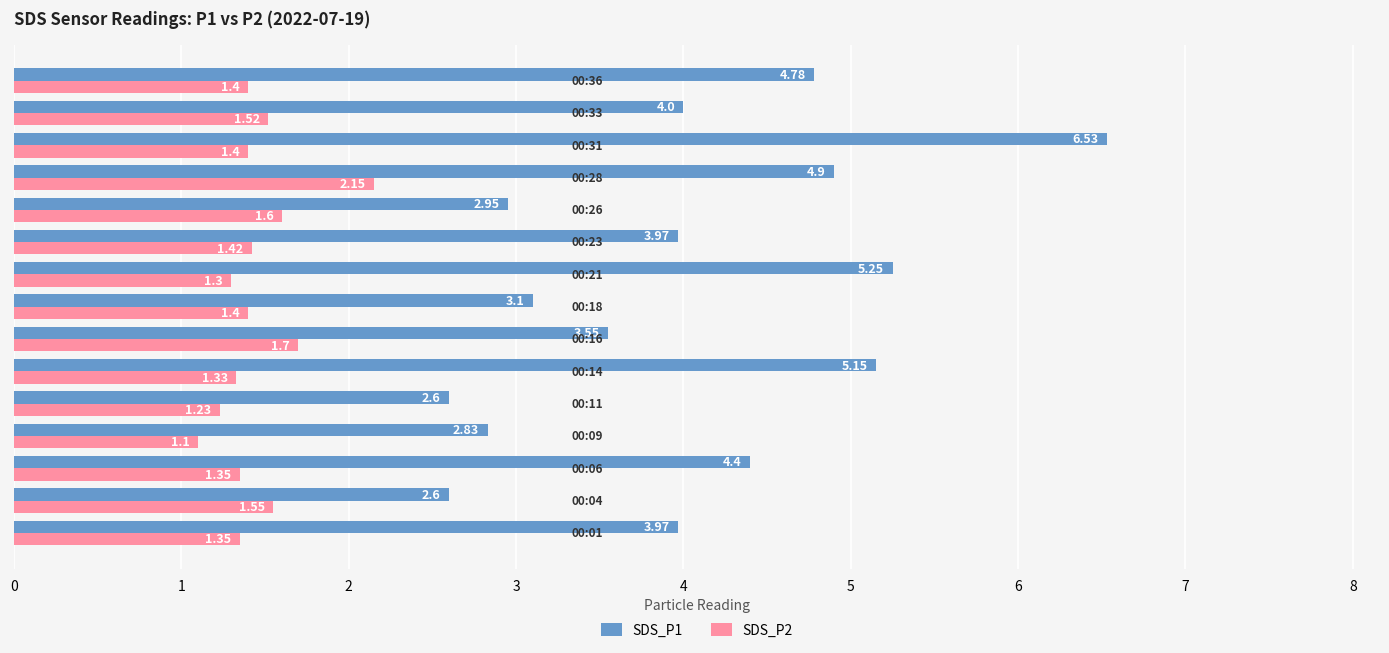

What is the smallest value displayed?

1.1